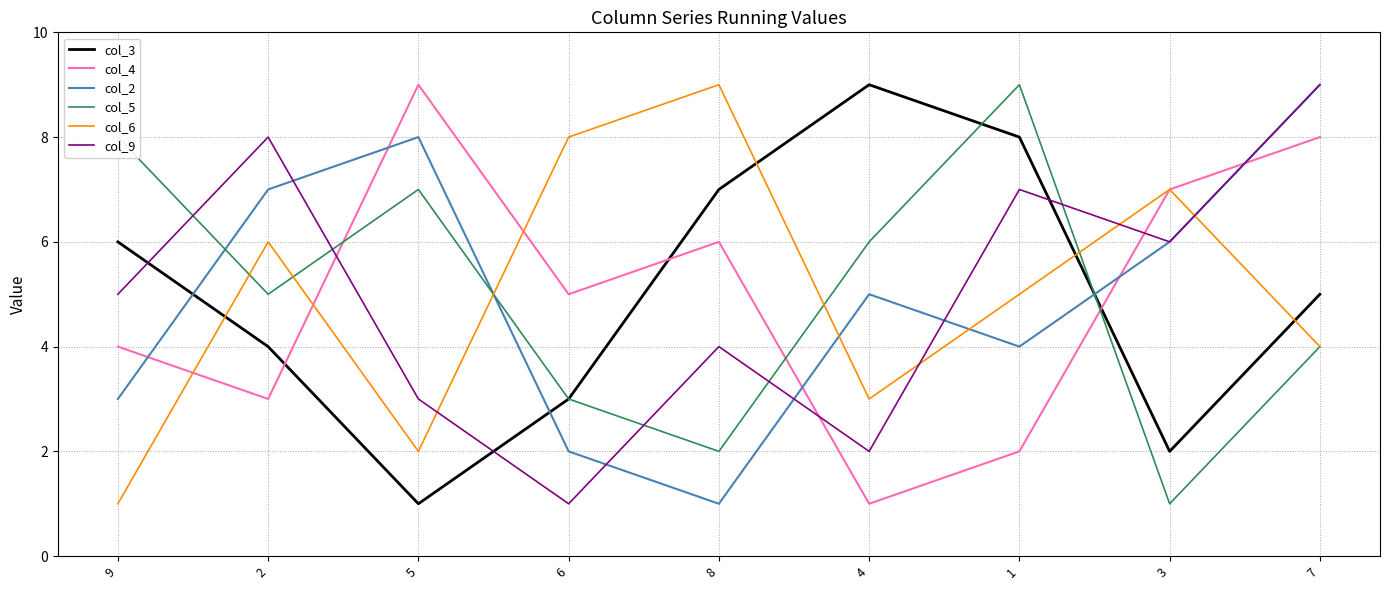

Rank the categories by col_6 value from highest to lowest.

8, 6, 3, 2, 1, 7, 4, 5, 9